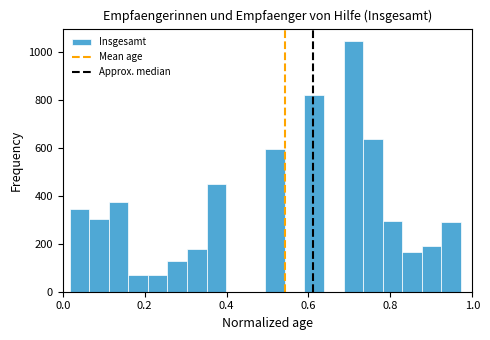

Around what value on the x-axis is the tallest bar? Give the approximate position of its centre, as read against the axis.

0.70